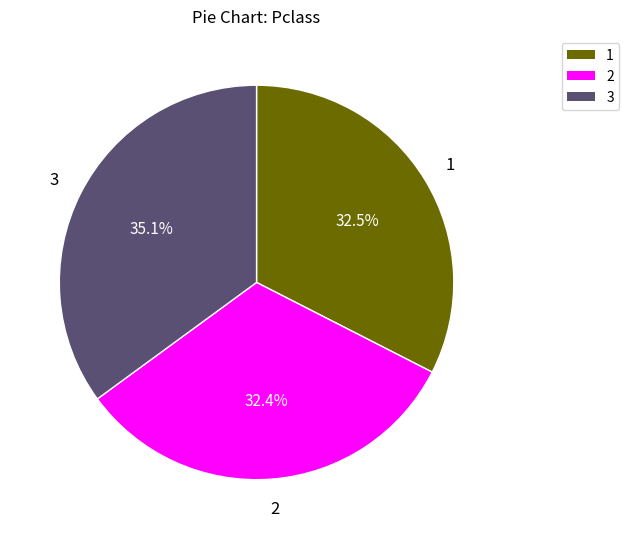

Does any single category account for the majority?

No